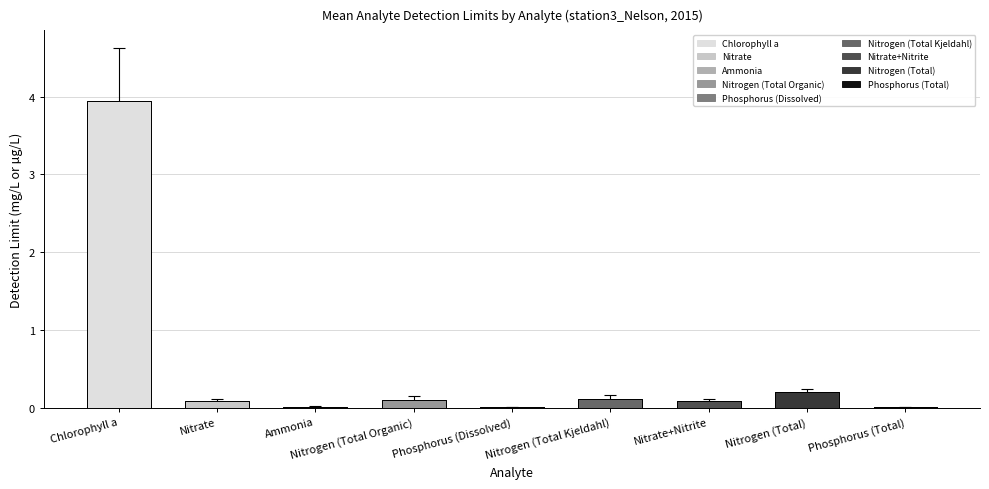

What is the label of the 8th bar from the left?

Nitrogen (Total)